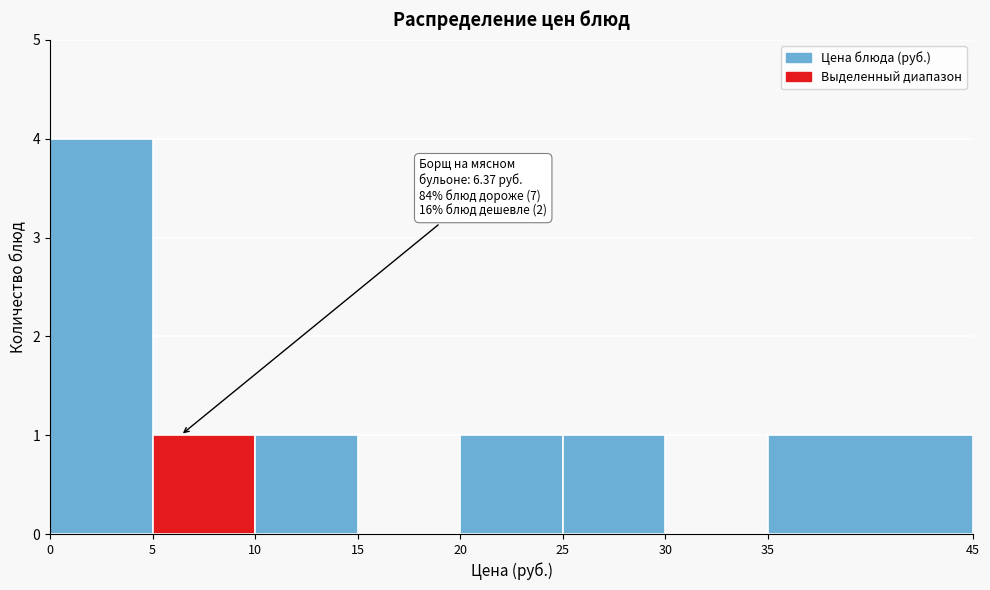

Over which range of the x-axis is the bar tallest?

0 to 5